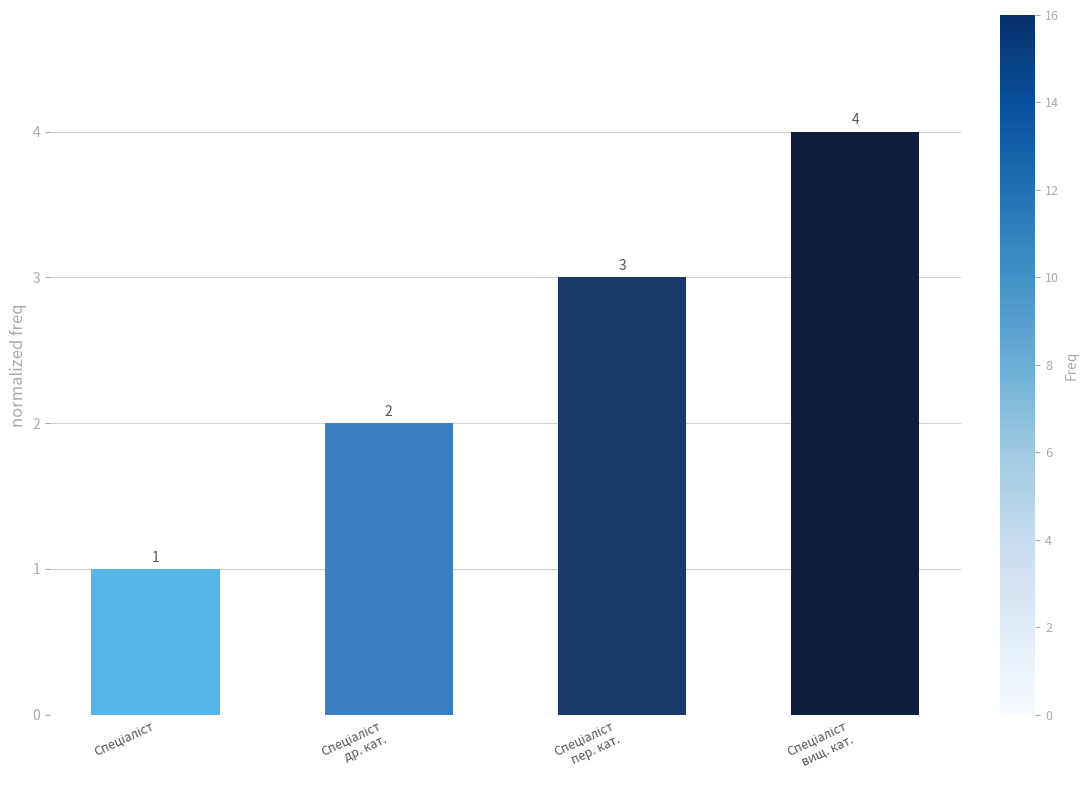

Count the values in the range 2 to 4.

3